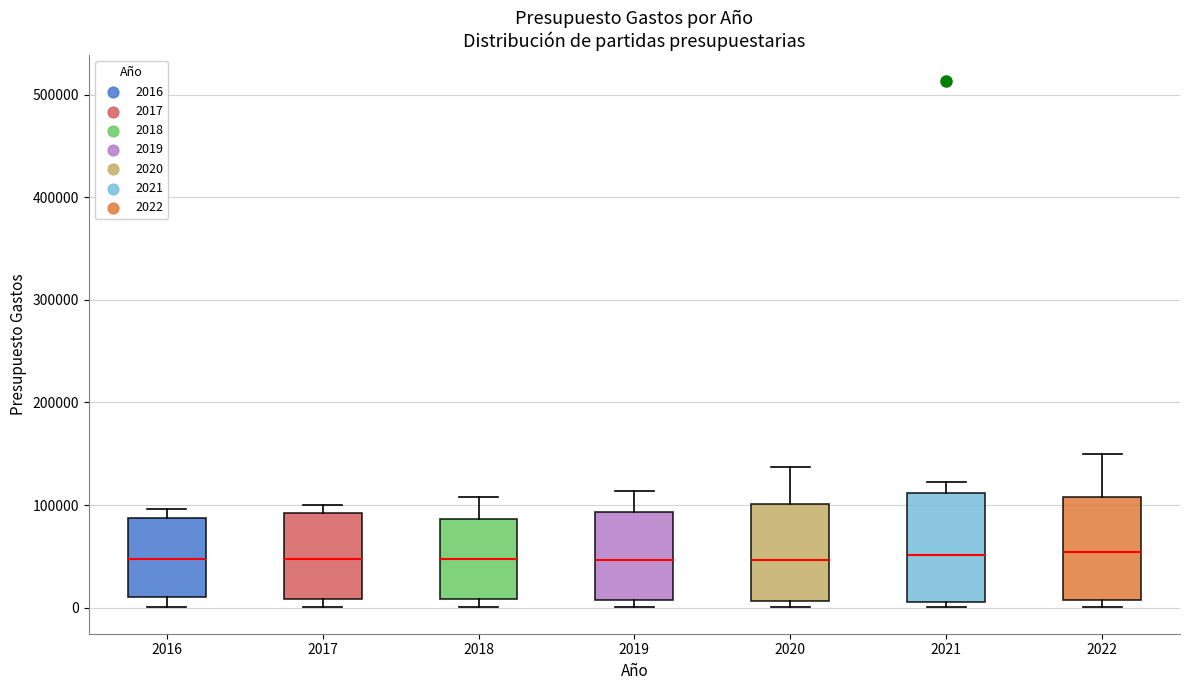

Where does the median line of the box at x = 2019 sit on the y-axis? The values are not printed on the chart, so give them approximately, as read against the axis.

50000